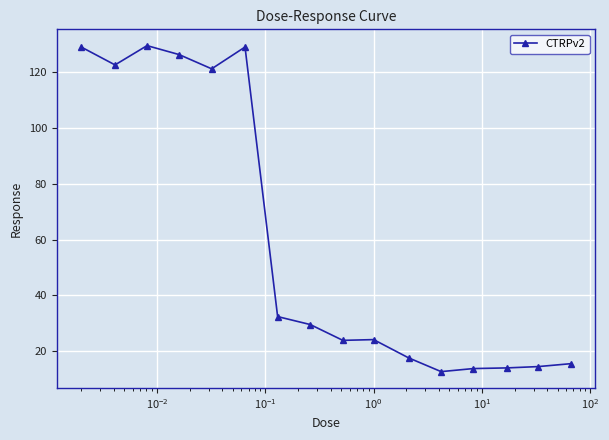

What is the minimum value shown in the chart?

12.7